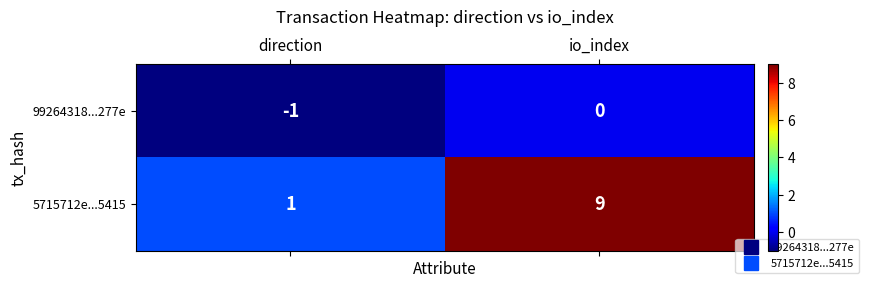

Which label corresponds to the largest value in the chart?

io_index